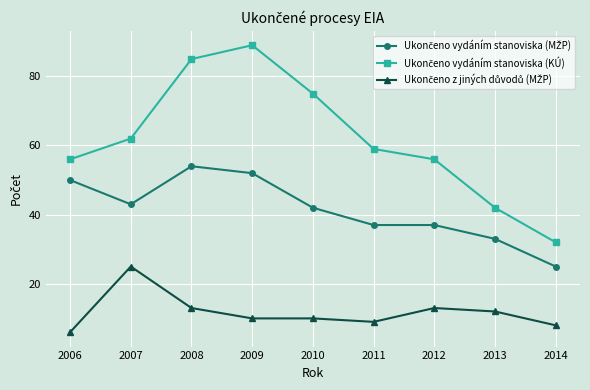

What is the difference between the highest and lowest values at 2008?

72